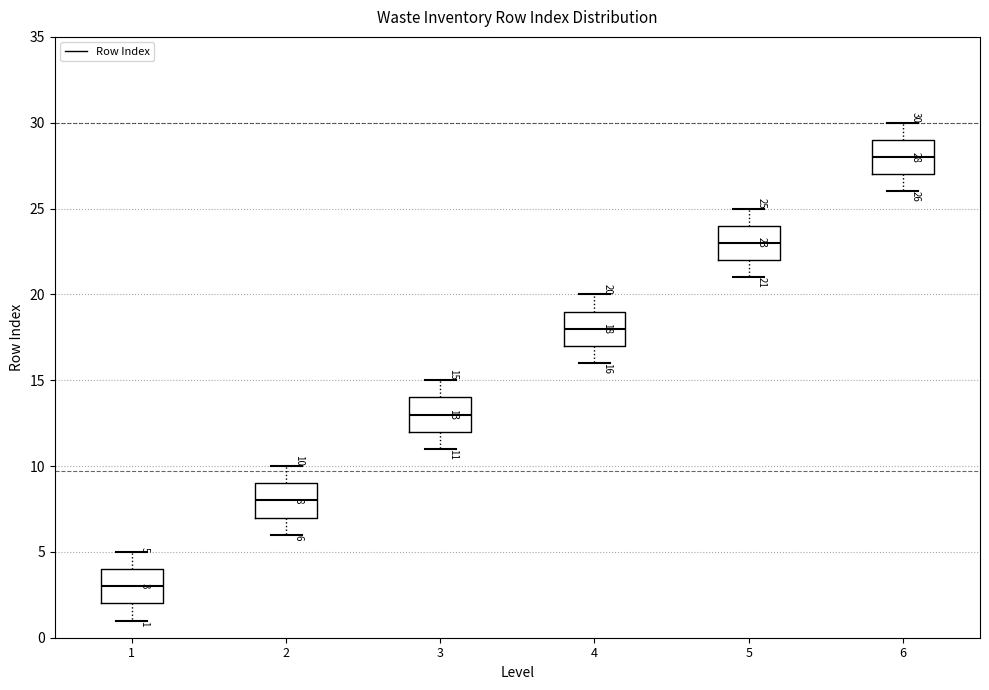

Which box has the highest median line?

6